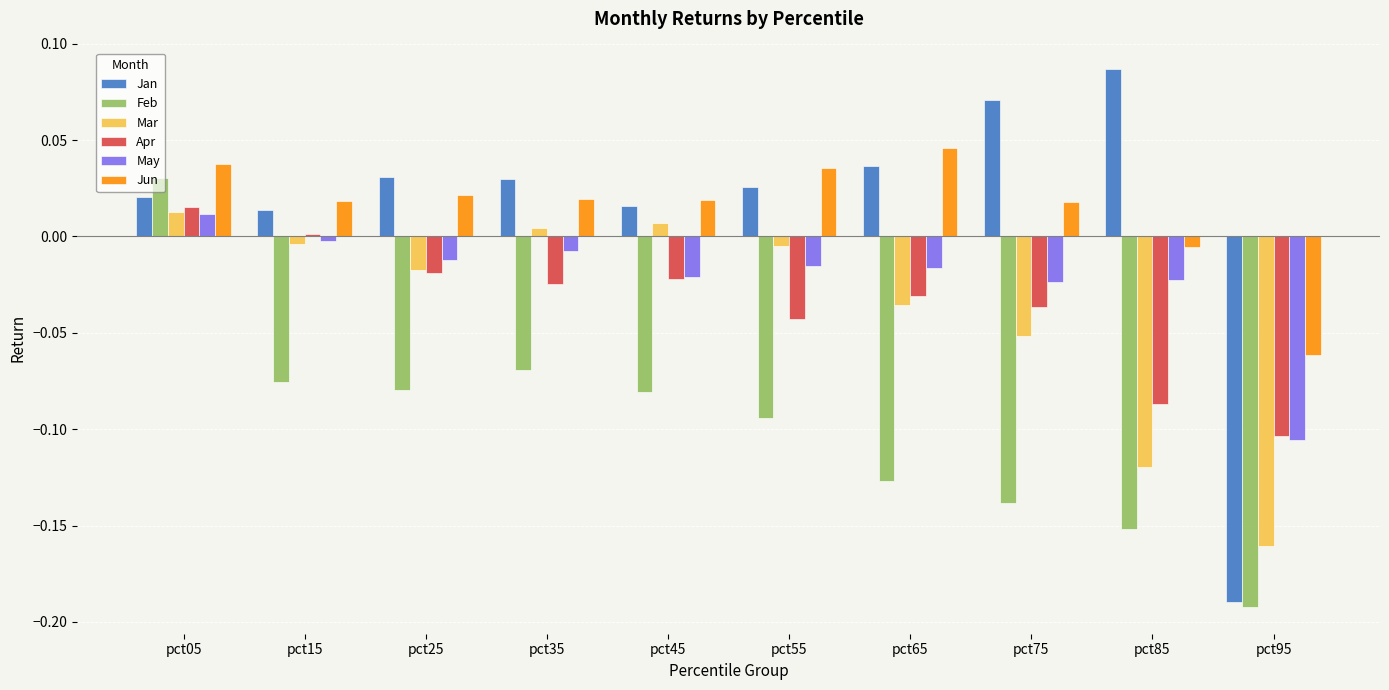

Is it true that Jan equals 0.0 at pct65?

True